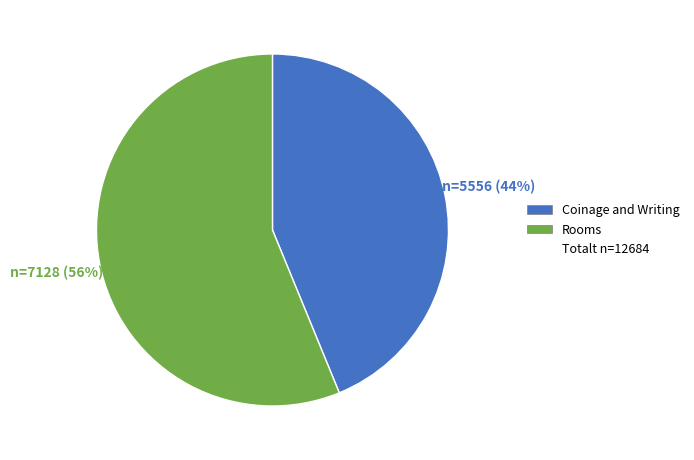

Does any single category account for the majority?

Yes